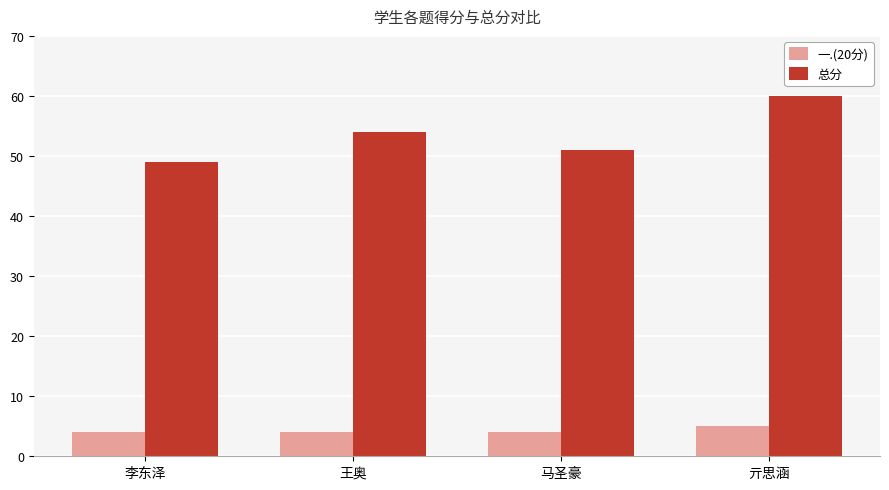

Is the value of 一.(20分) at 王奥 greater than the value of 总分 at 马圣豪?

No